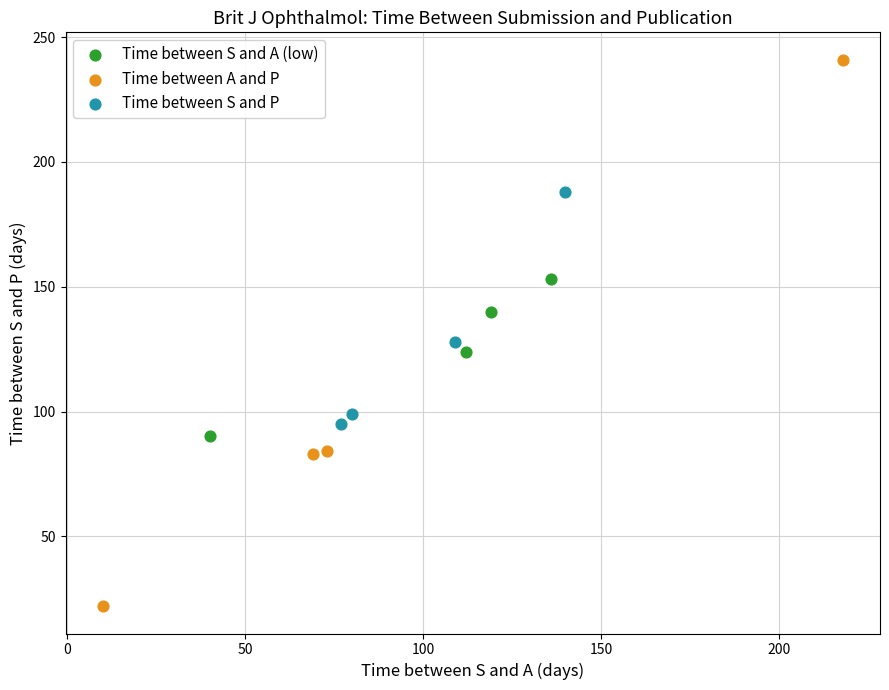

Which series reaches the maximum Y coordinate?

Time between A and P